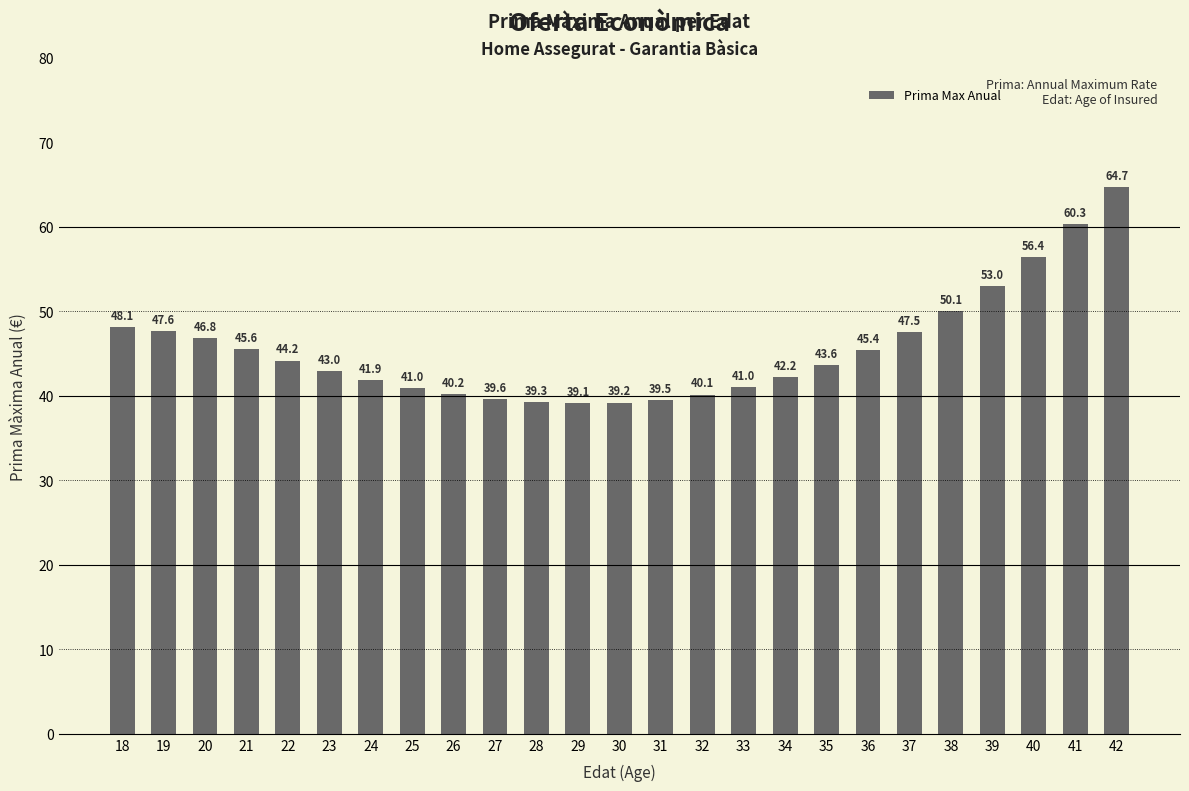

What is the maximum value shown in the chart?

64.7